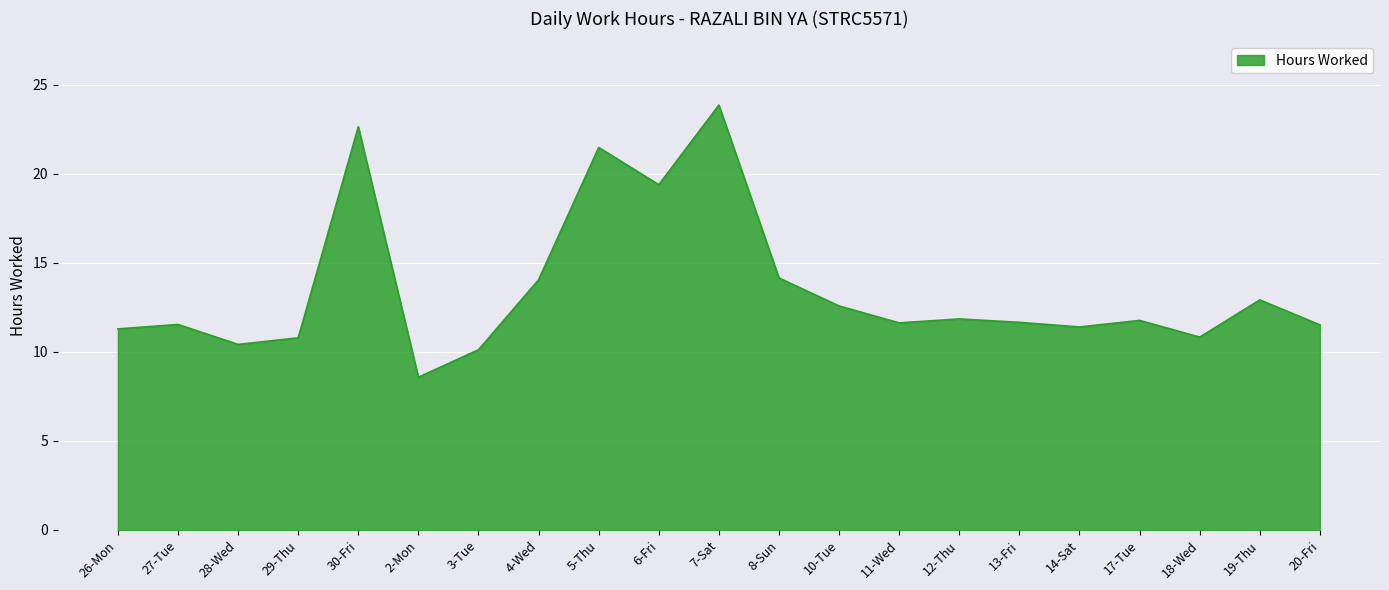

The value at 27-Tue is 11.5. True or false?

True